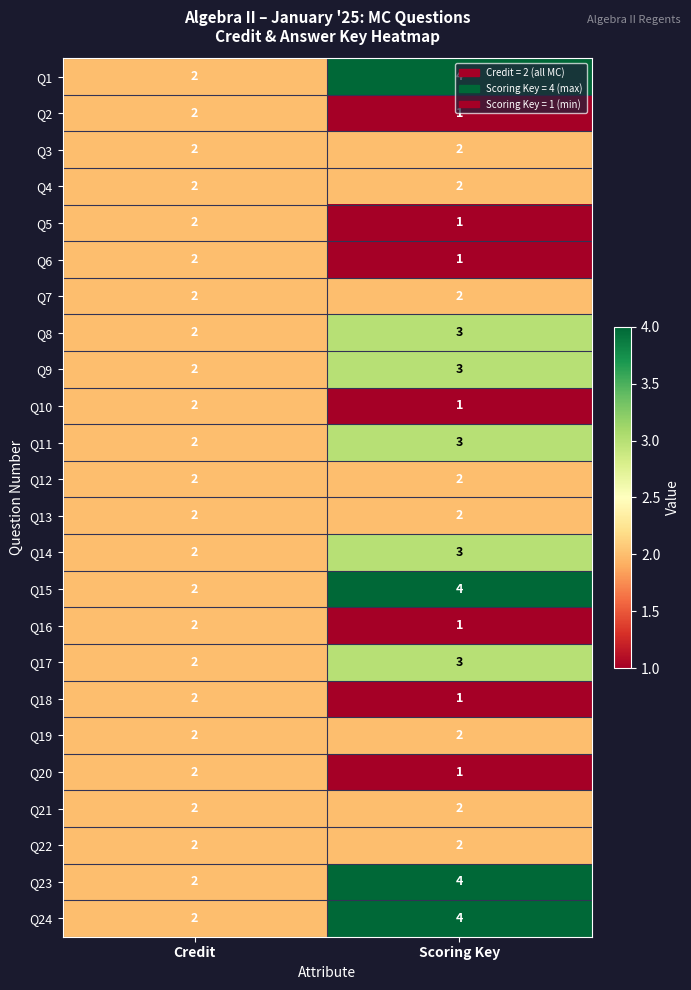

At which category is the sum across all series the highest?

Scoring Key